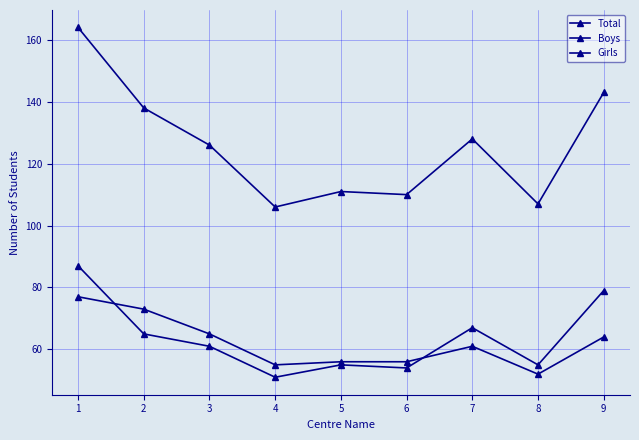

Reading left to right, list all the values displayed in this chart.

Total: 1=164	2=138	3=126	4=106	5=111	6=110	7=128	8=107	9=143
Boys: 1=77	2=73	3=65	4=55	5=56	6=56	7=61	8=52	9=64
Girls: 1=87	2=65	3=61	4=51	5=55	6=54	7=67	8=55	9=79